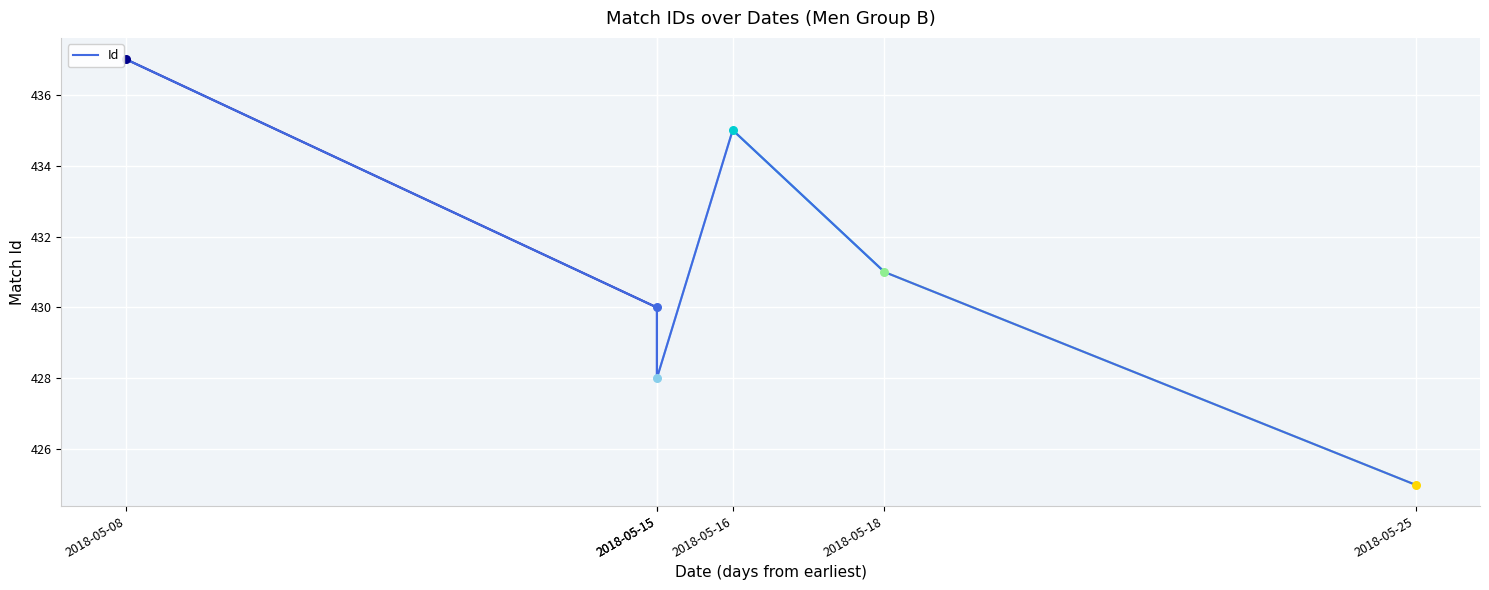

Between 2018-05-18 and 2018-05-08, which is larger?

2018-05-08